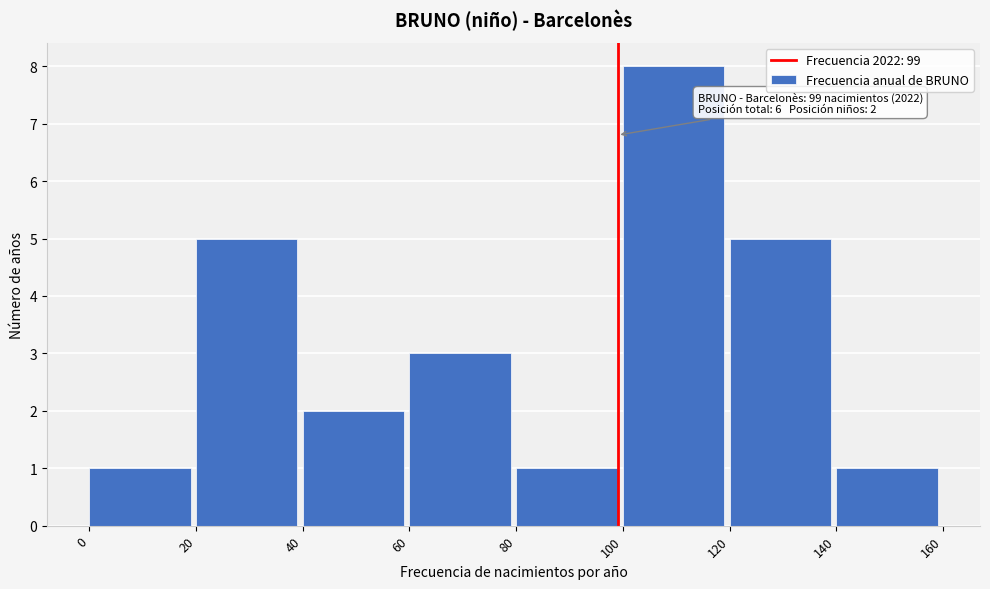

Which range on the x-axis has the tallest bar?

100 to 120